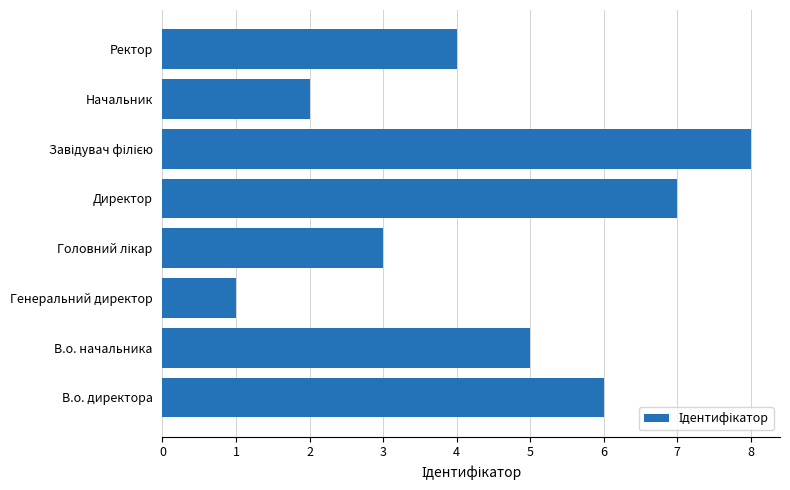

The value at Начальник is 0. True or false?

False